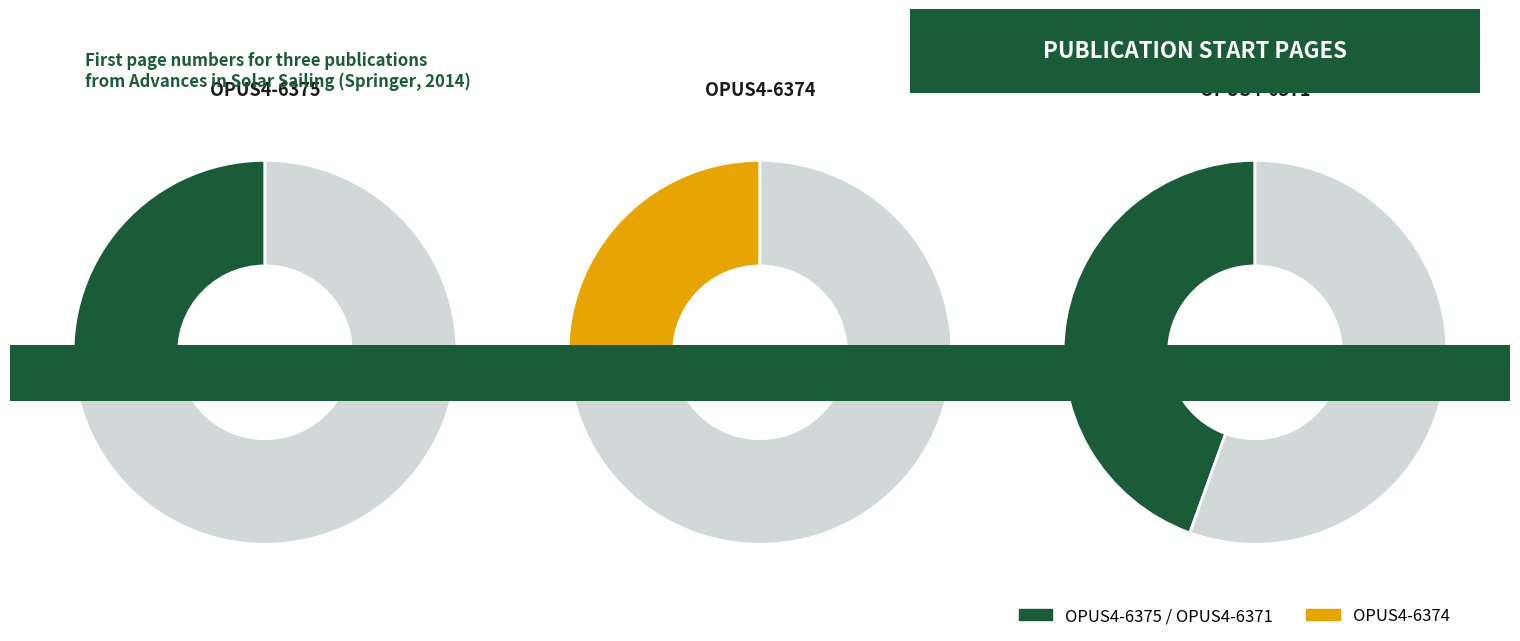

What is the ratio of the value at OPUS4-6371 to the value at OPUS4-6374?

1.7